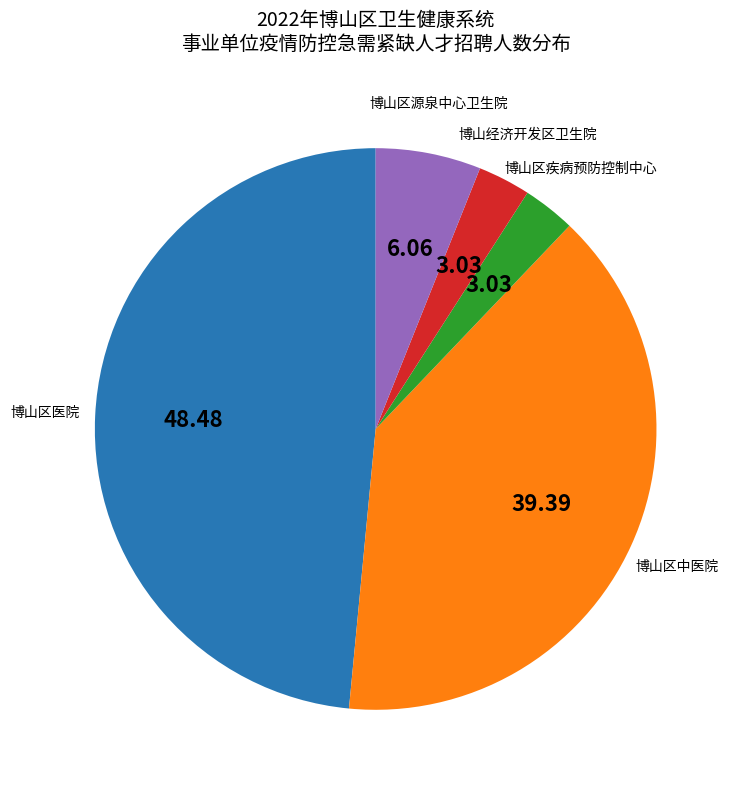

Does any single category account for the majority?

No